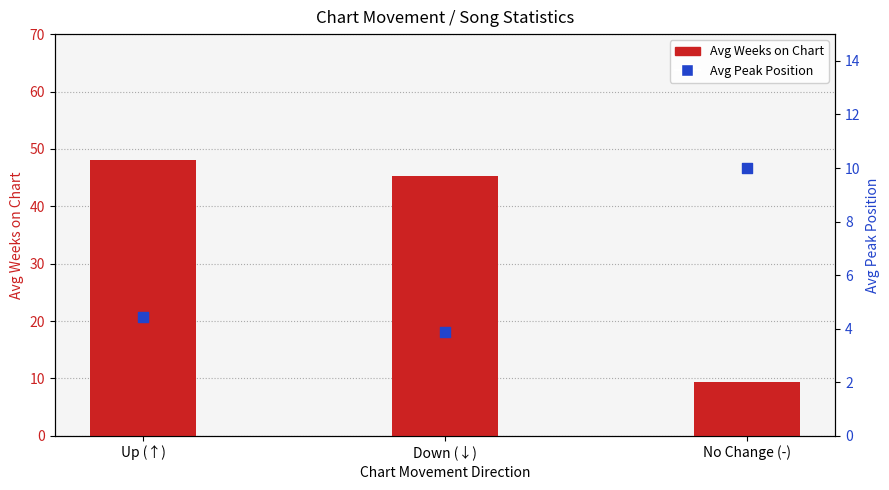

What are all the series names shown in the legend?

Avg Weeks on Chart, Avg Peak Position